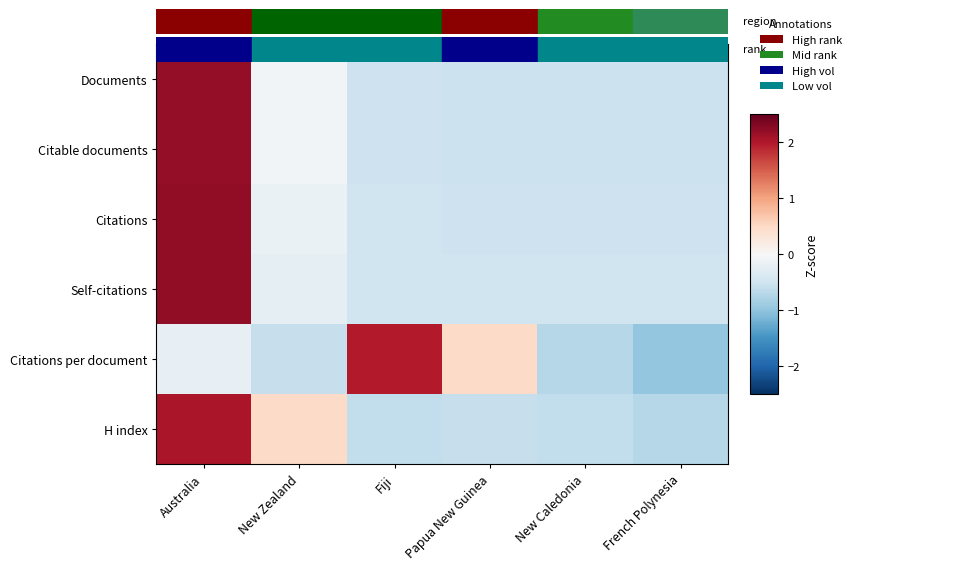

Between Australia and French Polynesia, which is larger?

Australia